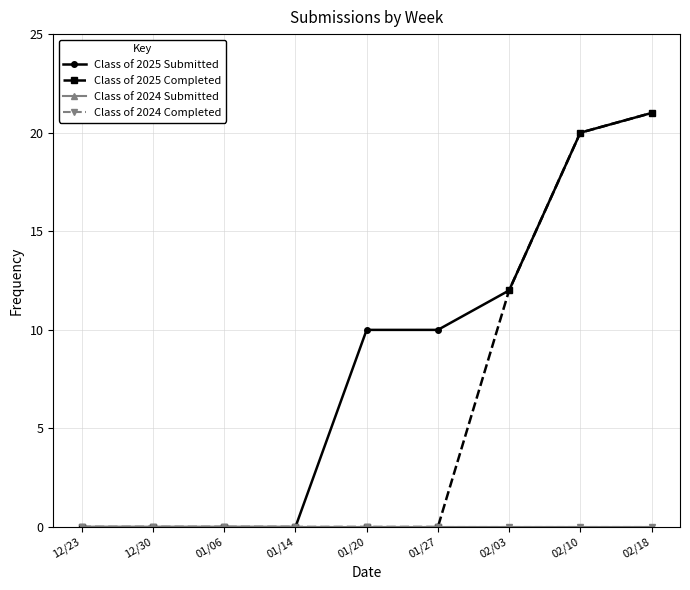

What is the sum of the Class of 2025 Completed values at 02/10 and 01/06?

20